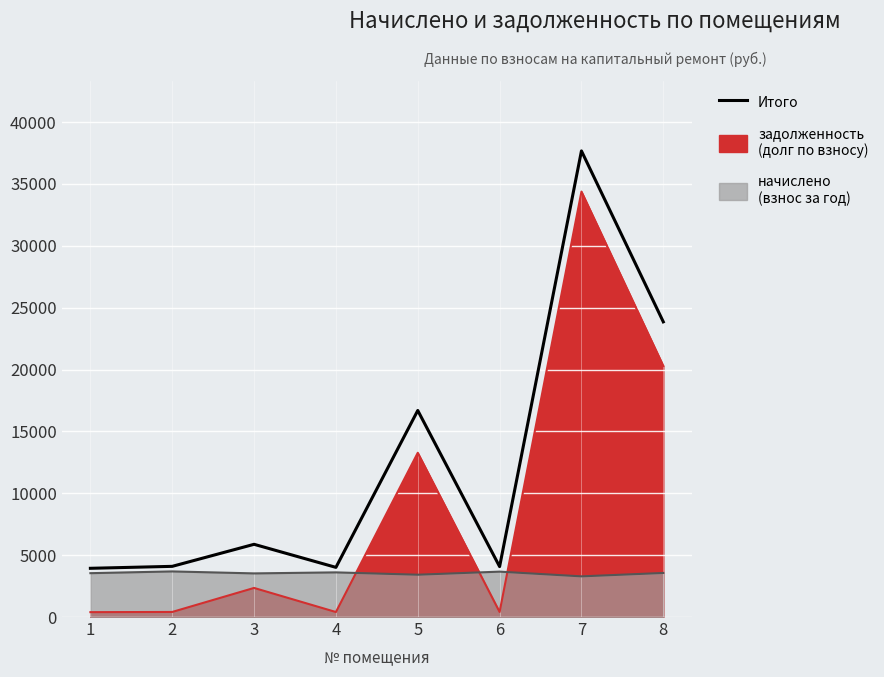

Is it true that the value at 2 is 4096.1?

True